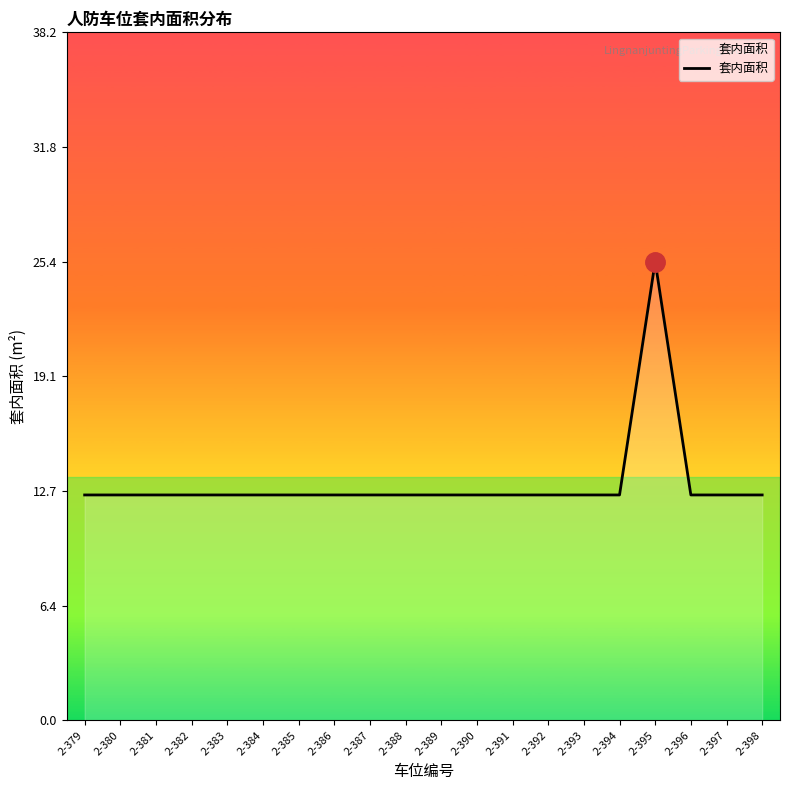

True or false: the data shows 8.3 at 2-381.

False